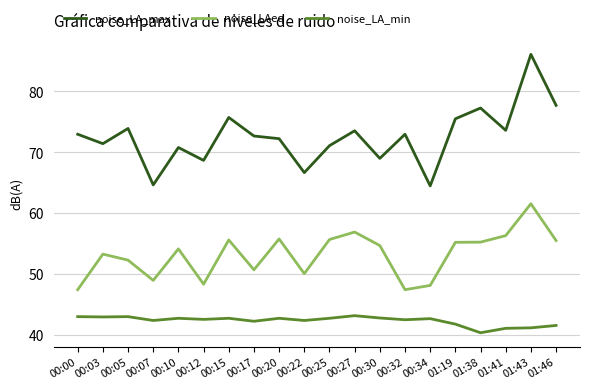

Is the value of noise_LA_max at 00:20 greater than the value of noise_LAeq at 00:05?

Yes